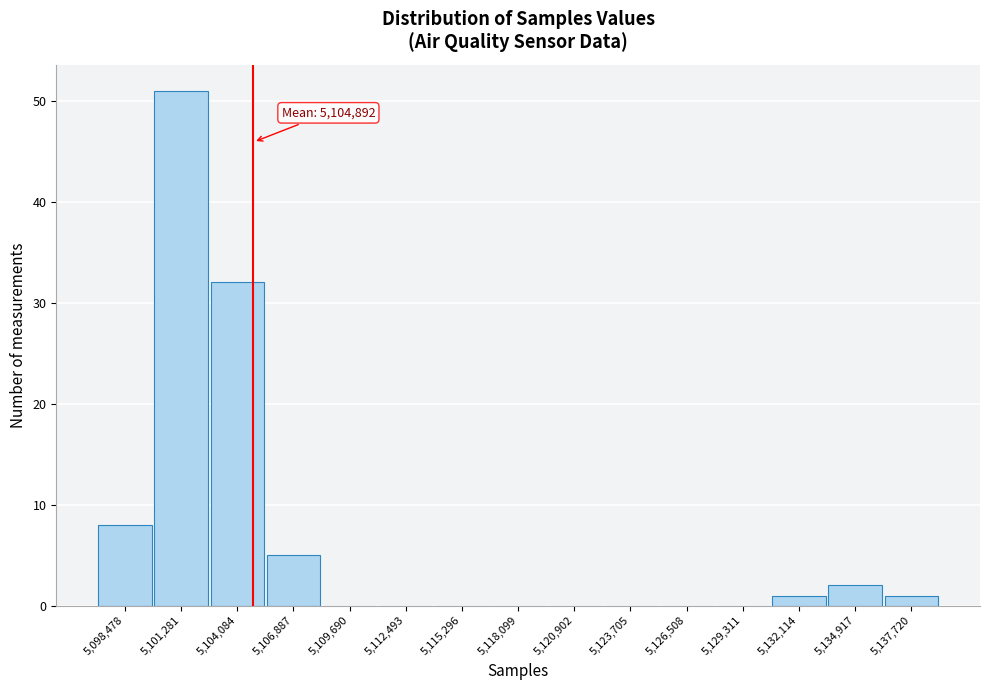

Reading right to left, list all the values displayed in this chart.

5,137,720=1	5,134,917=2	5,132,114=1	5,129,311=0	5,126,508=0	5,123,705=0	5,120,902=0	5,118,099=0	5,115,296=0	5,112,493=0	5,109,690=0	5,106,887=5	5,104,084=32	5,101,281=51	5,098,478=8